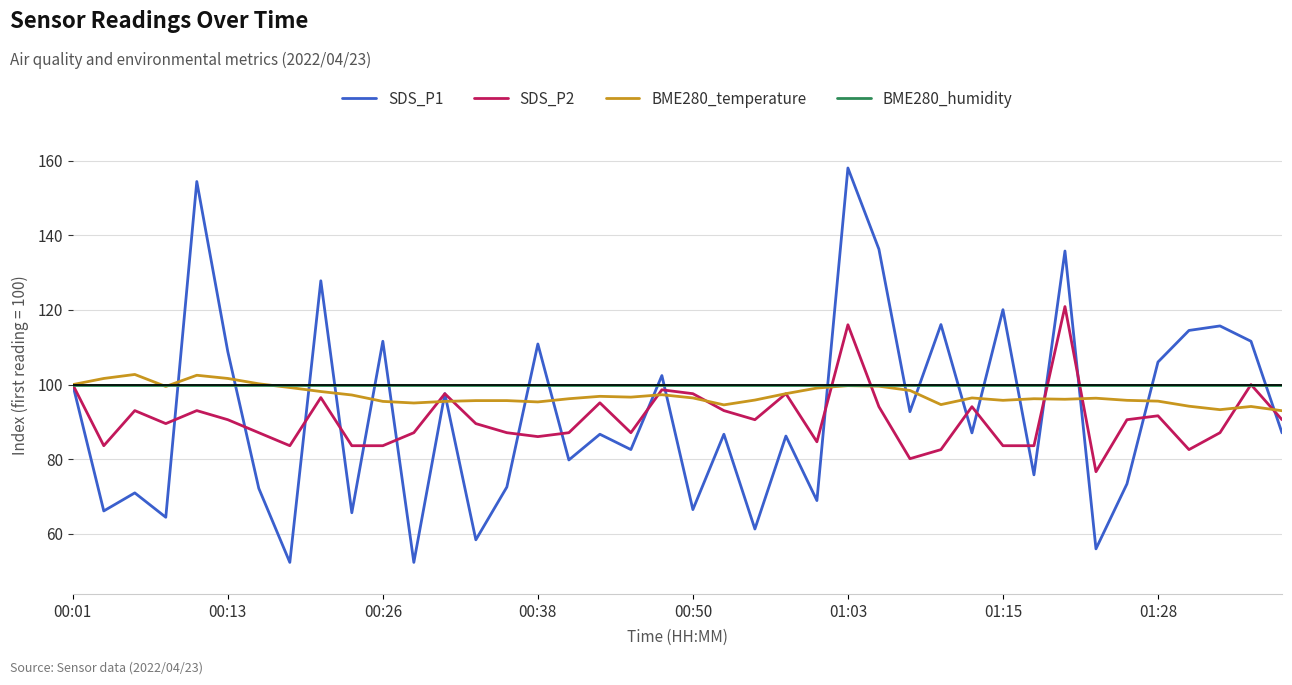

What is the smallest value displayed?

52.4